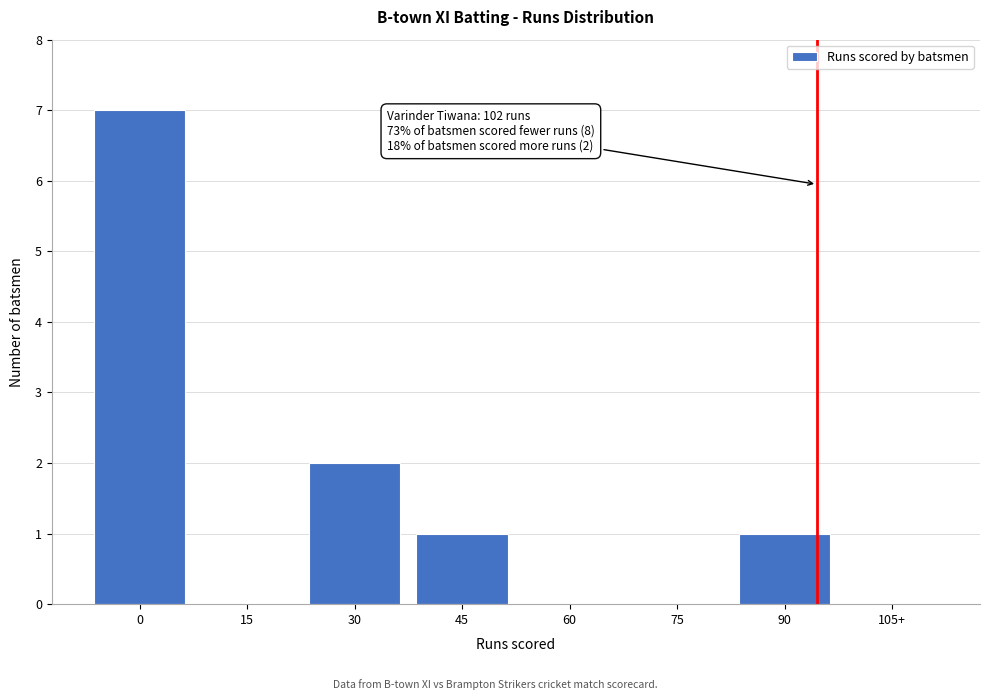

Reading right to left, what are all the values shown in this chart?

105+=0	90=1	75=0	60=0	45=1	30=2	15=0	0=7